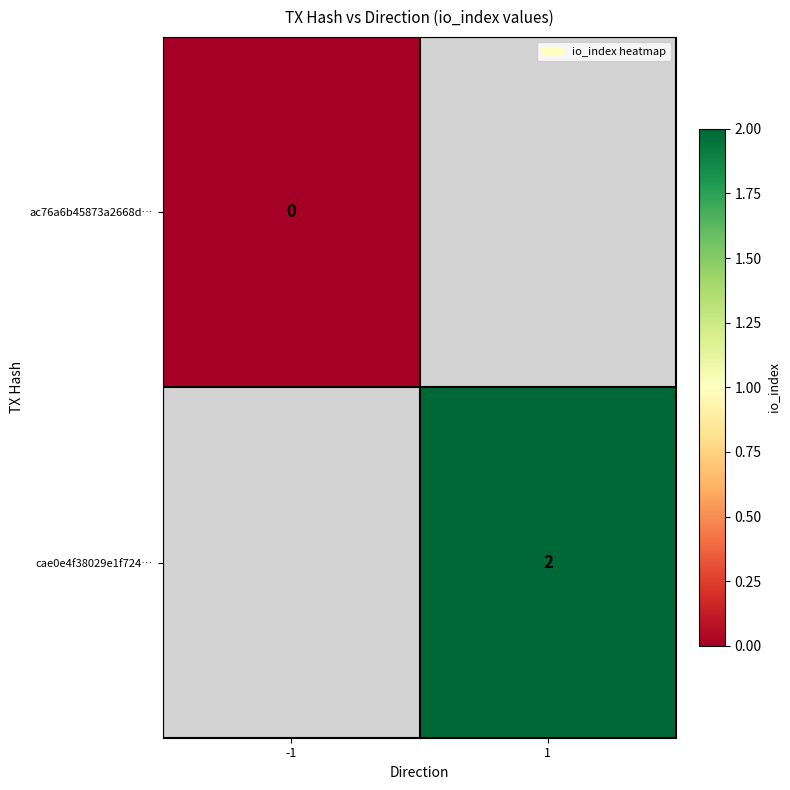

The cae0e4f38029e1f724… series shows 1 at 1. True or false?

False